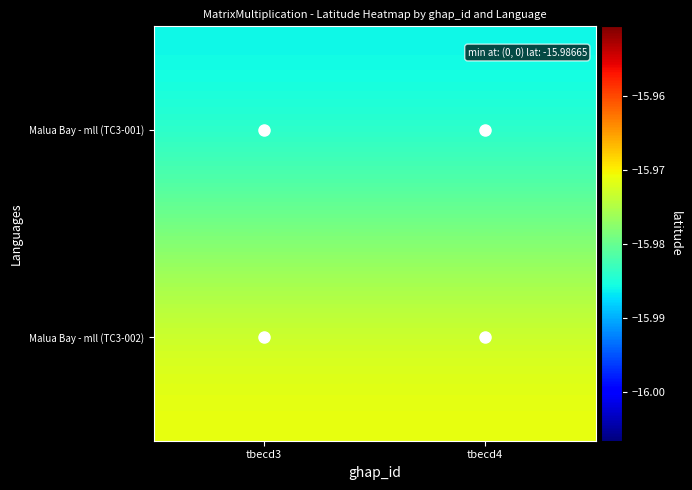

Which has a higher value, tbecd4 or tbecd3?

tbecd4